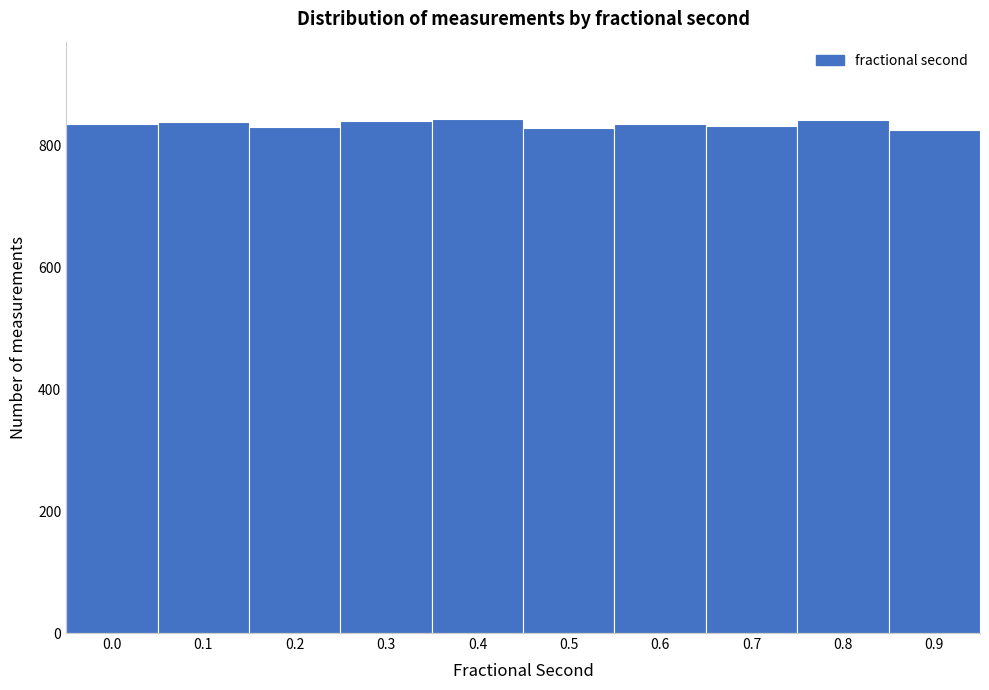

The value at 0.6 is 517. True or false?

False